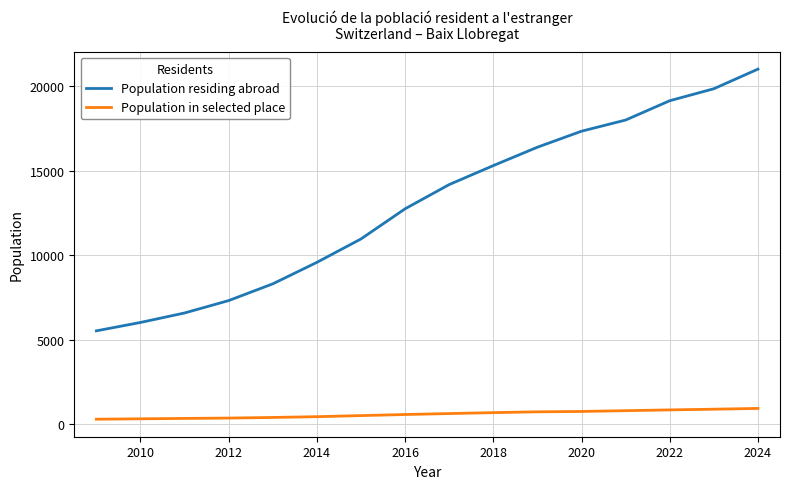

Rank the series by their average value, from highest to lowest.

Population residing abroad, Population in selected place